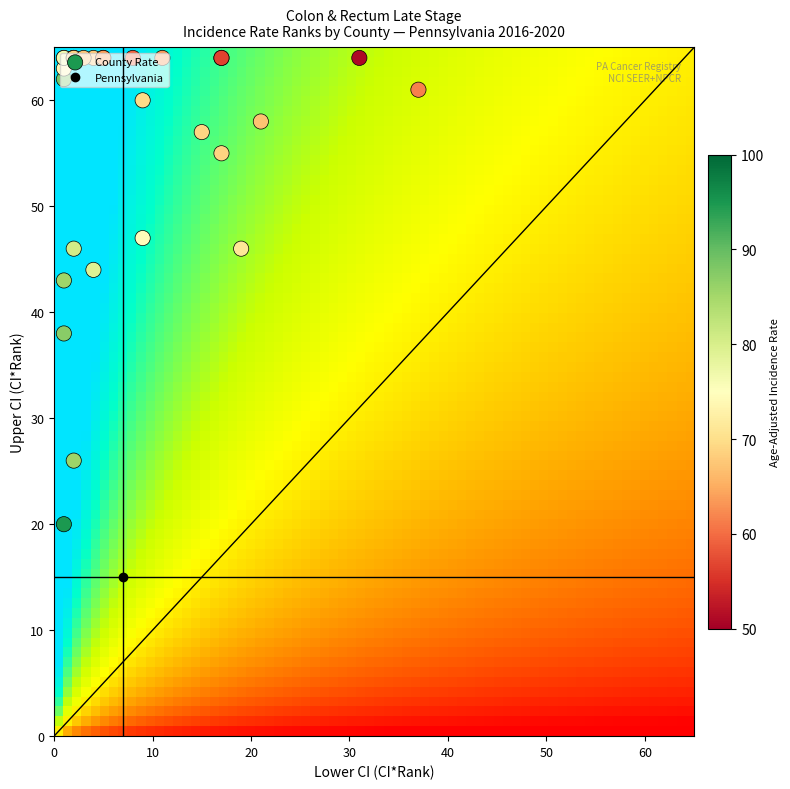

The rate series shows 69.0 at 9. True or false?

True